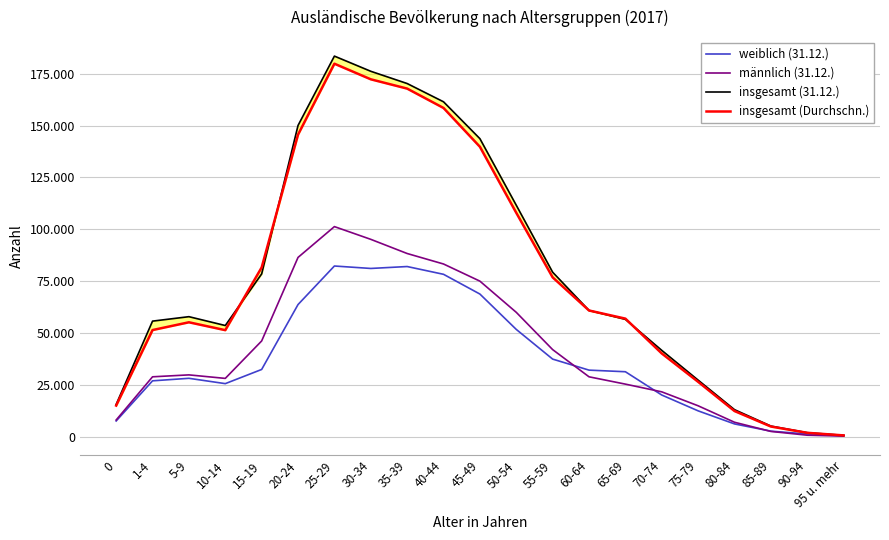

What is the highest value of the männlich (31.12.) series?

101278